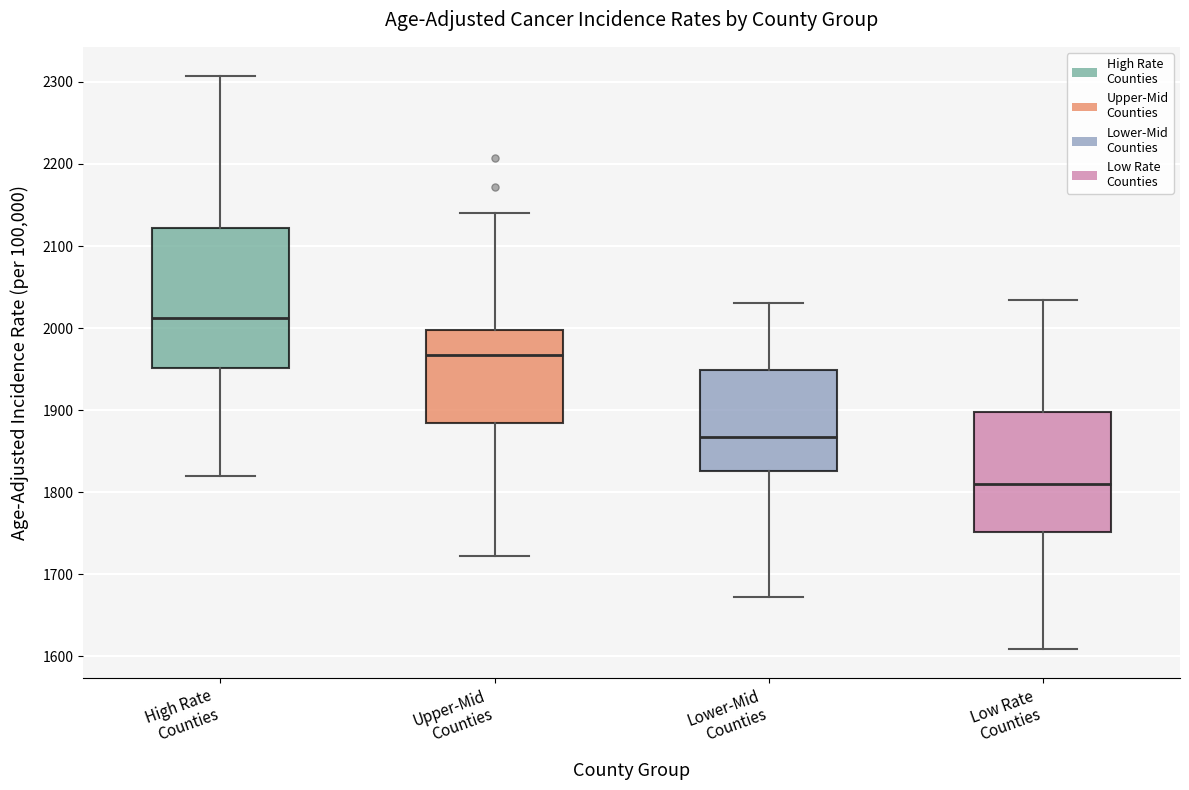

Which box's median line is the lowest?

Low Rate Counties